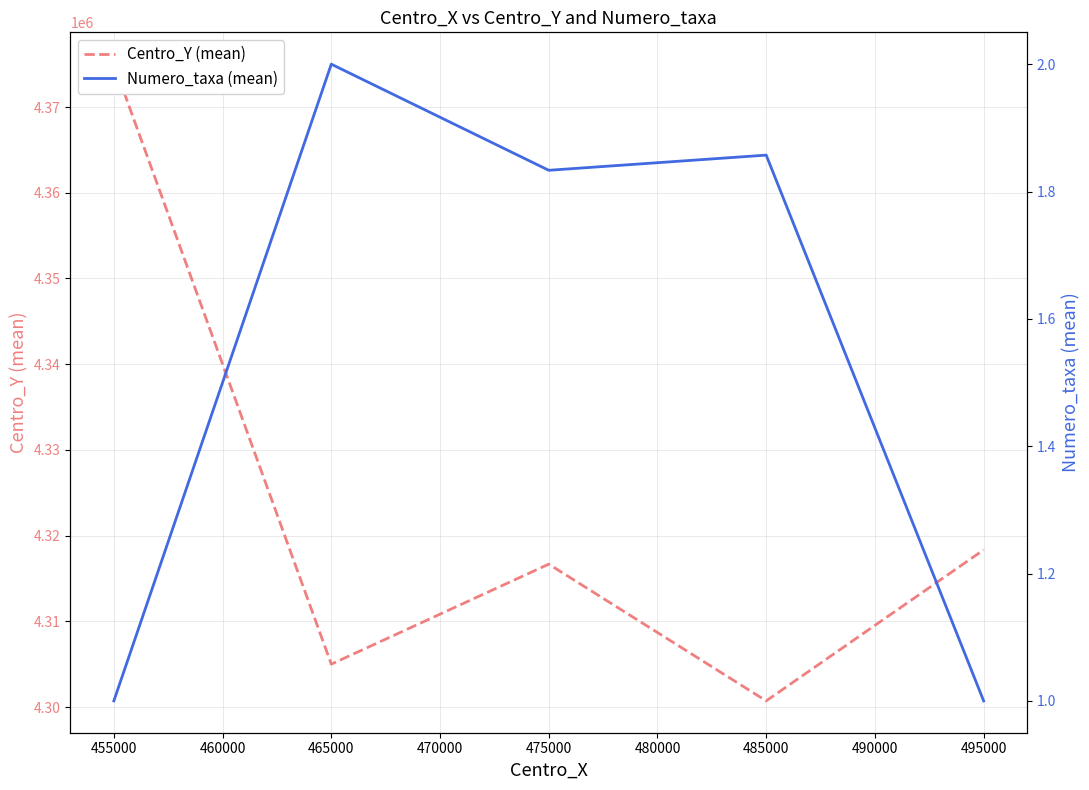

What is the value of the Centro_Y (mean) point at the 5th from the left?

4318333.3